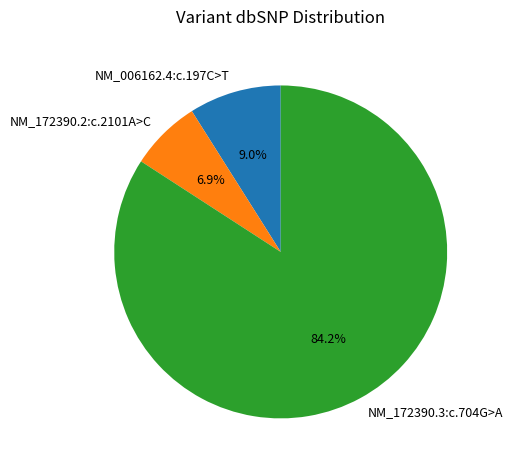

Count the number of slices in the pie.

3